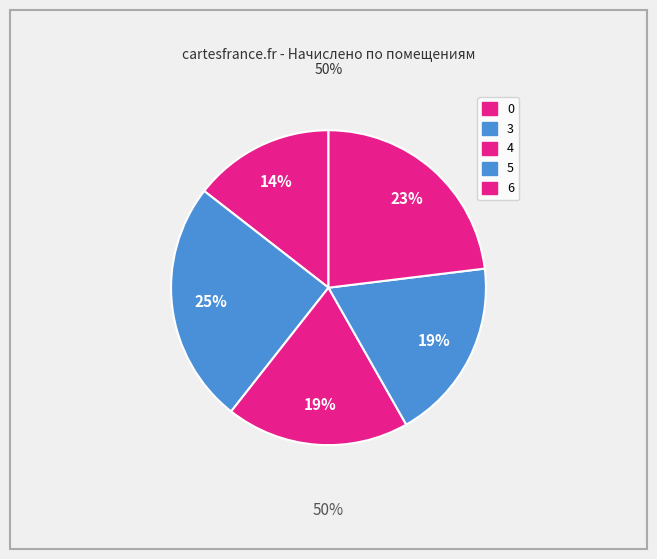

Count the number of slices in the pie.

5